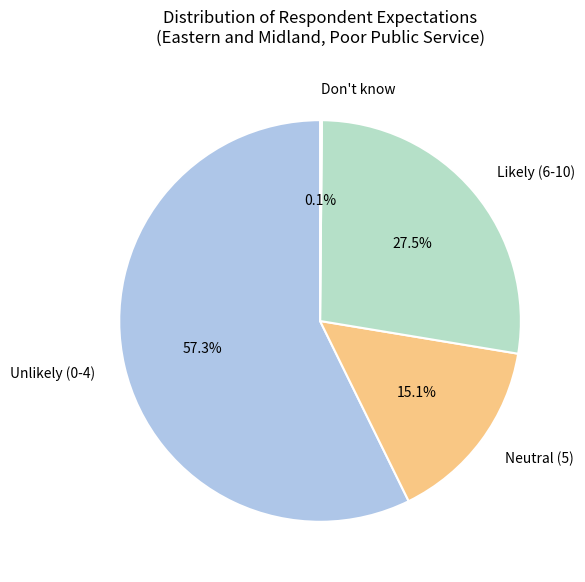

What is the ratio of the value at Unlikely (0-4) to the value at Likely (6-10)?

2.1